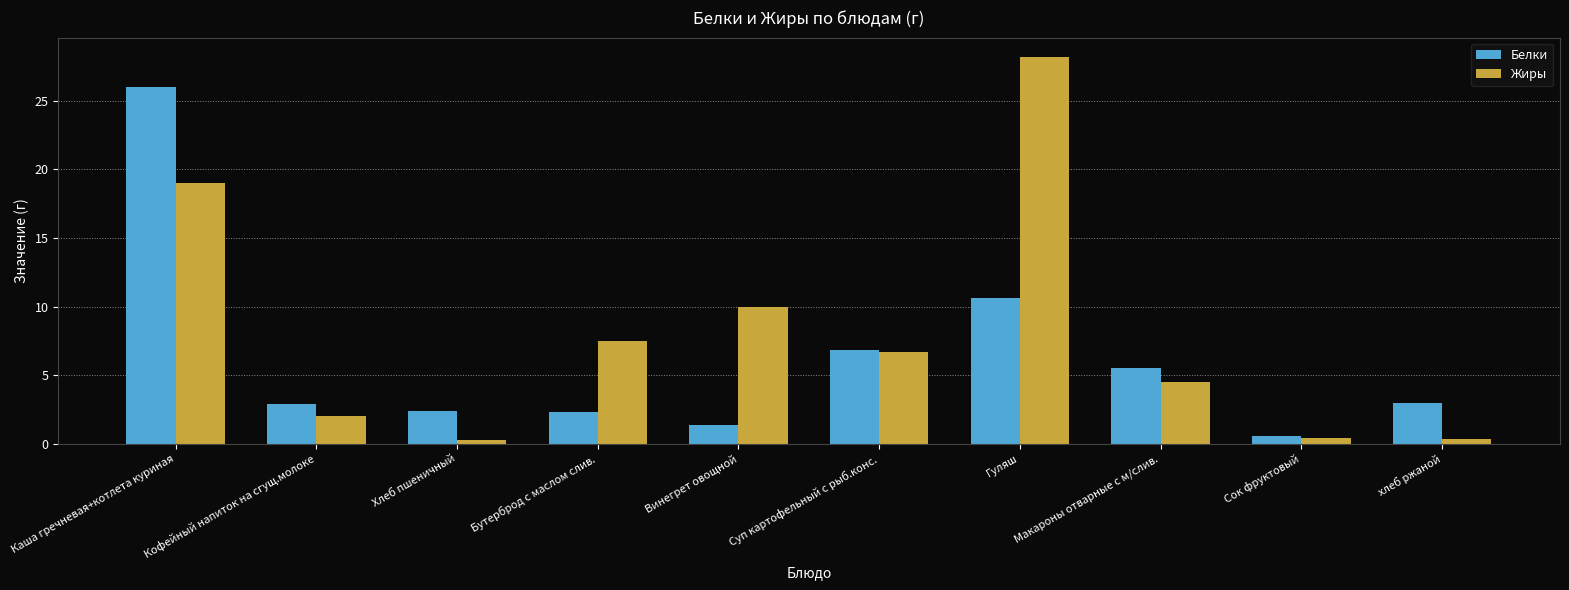

How many data points does each series have?

10